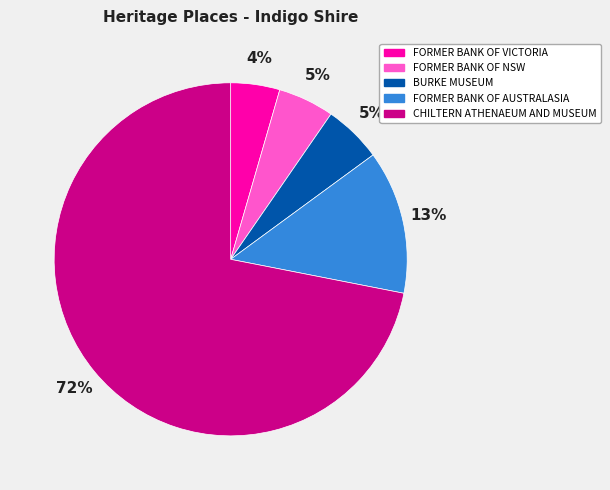

To the nearest percent, what portion does FORMER BANK OF VICTORIA represent?

4%